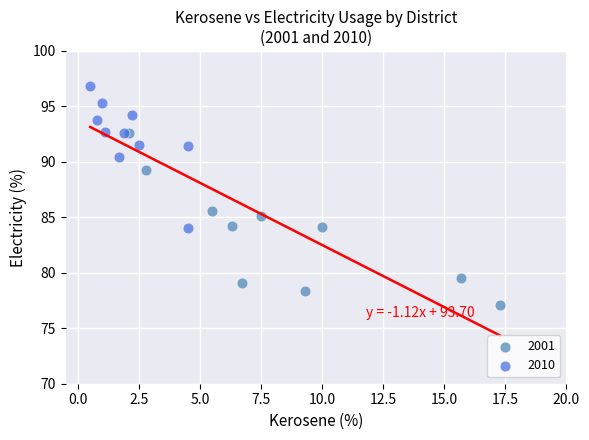

Which series has the largest Y range (max minus min)?

2001